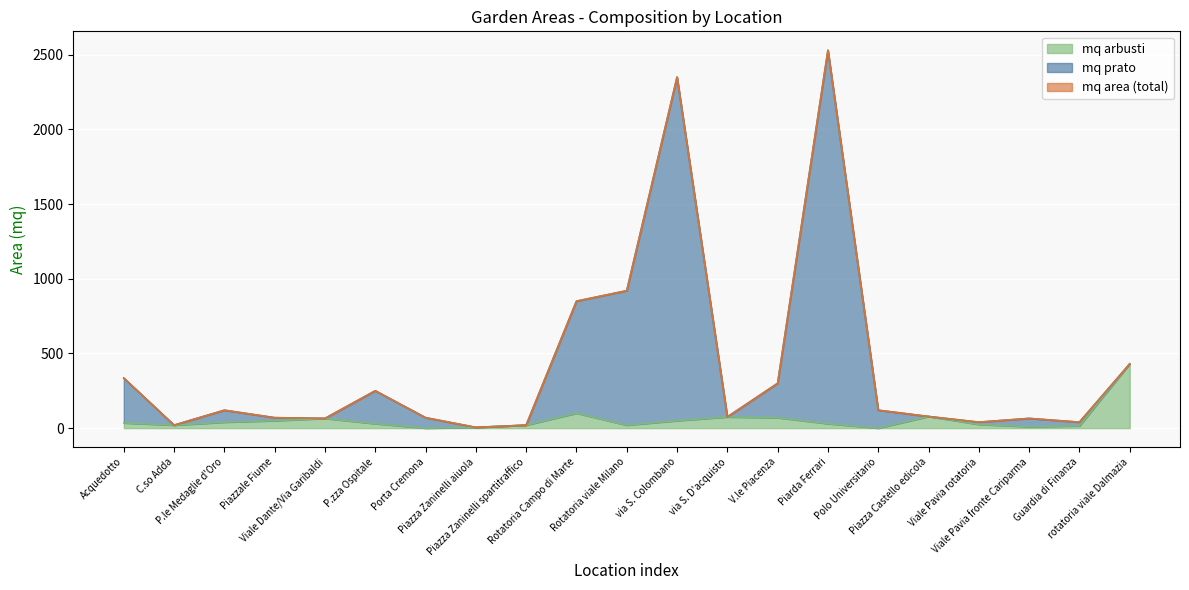

The value of mq area at Piazzale Fiume is 119. True or false?

False